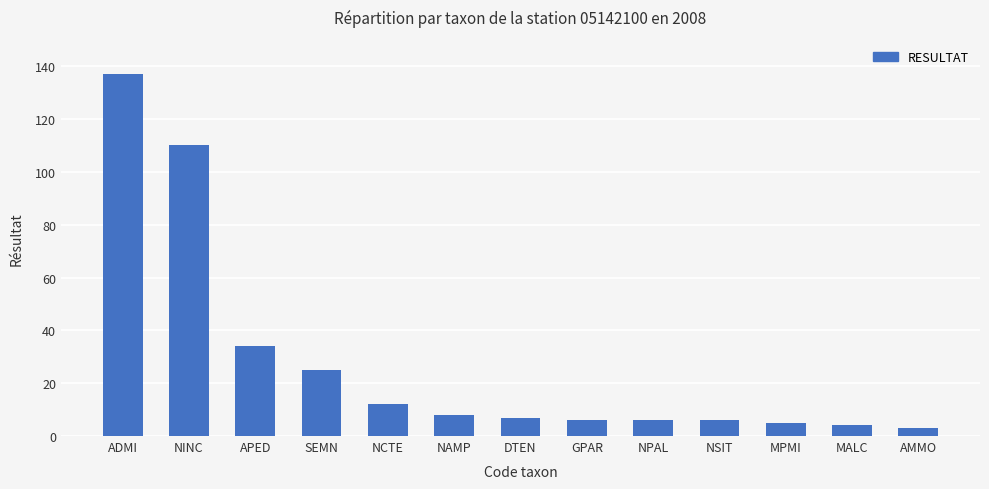

Reading left to right, list all the values displayed in this chart.

ADMI=137	NINC=110	APED=34	SEMN=25	NCTE=12	NAMP=8	DTEN=7	GPAR=6	NPAL=6	NSIT=6	MPMI=5	MALC=4	AMMO=3